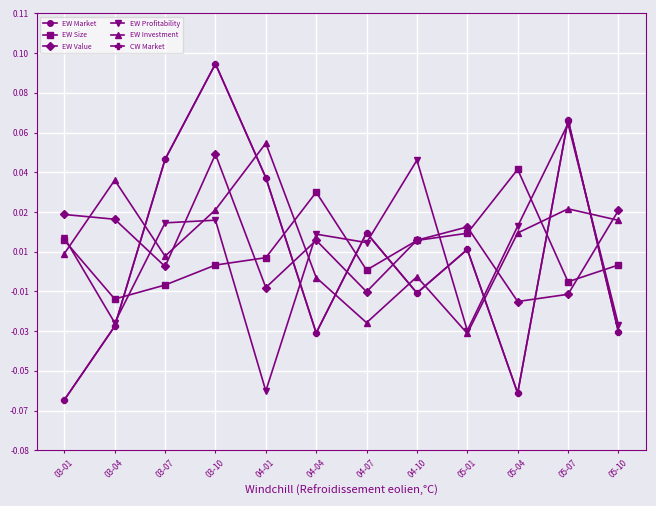

What position from the right is 05-04?

3